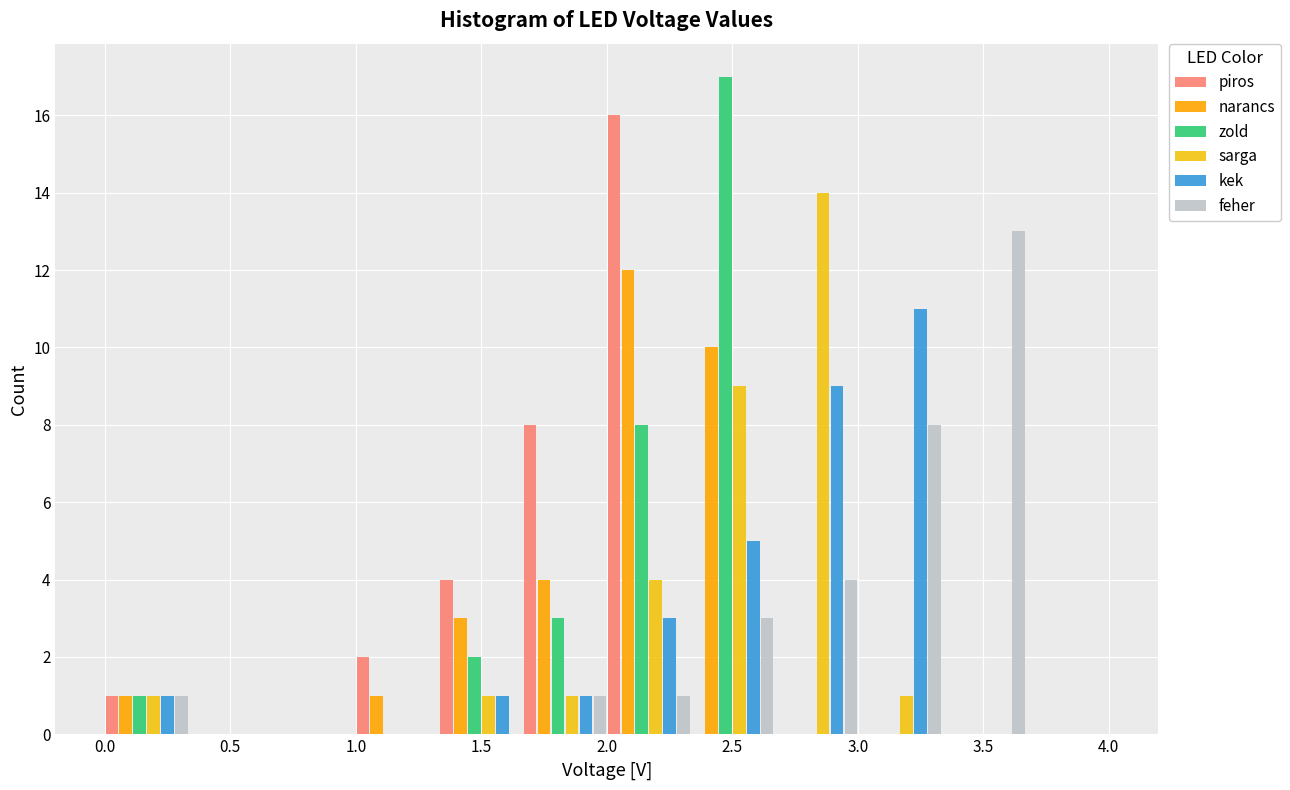

Reading left to right, list every range on the x-axis with the height of the bar of each series over it. Neither the bar edges nor the heights are printed on the chart, so give them approximately, as read against the axes.

0.00 to 0.35: piros=1	narancs=1	zold=1	sarga=1	kek=1	feher=1
0.35 to 0.65: piros=0	narancs=0	zold=0	sarga=0	kek=0	feher=0
0.65 to 1.00: piros=0	narancs=0	zold=0	sarga=0	kek=0	feher=0
1.00 to 1.35: piros=2	narancs=1	zold=0	sarga=0	kek=0	feher=0
1.35 to 1.65: piros=4	narancs=3	zold=2	sarga=1	kek=1	feher=0
1.65 to 2.00: piros=8	narancs=4	zold=3	sarga=1	kek=1	feher=1
2.00 to 2.35: piros=16	narancs=12	zold=8	sarga=4	kek=3	feher=1
2.35 to 2.65: piros=0	narancs=10	zold=17	sarga=9	kek=5	feher=3
2.65 to 3.00: piros=0	narancs=0	zold=0	sarga=14	kek=9	feher=4
3.00 to 3.35: piros=0	narancs=0	zold=0	sarga=1	kek=11	feher=8
3.35 to 3.65: piros=0	narancs=0	zold=0	sarga=0	kek=0	feher=13
3.65 to 4.00: piros=0	narancs=0	zold=0	sarga=0	kek=0	feher=0